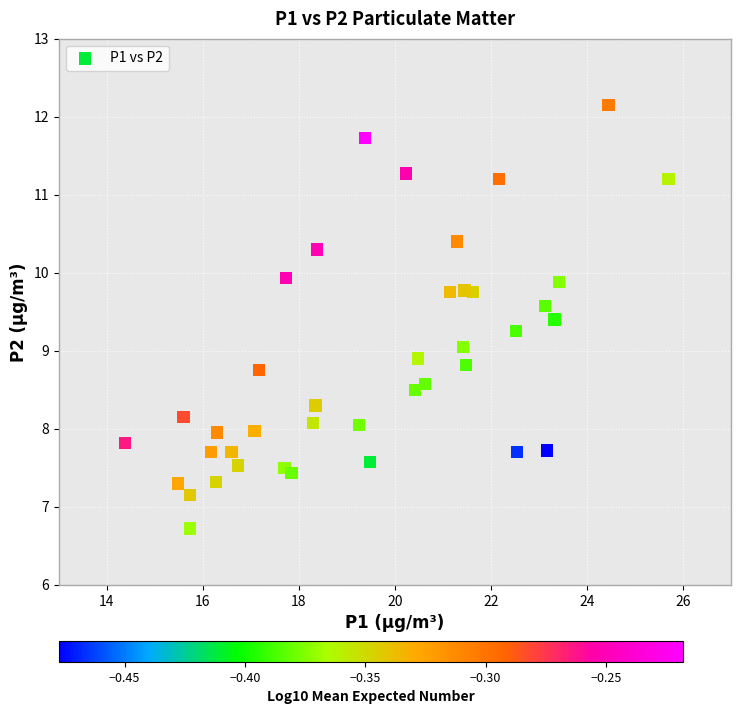

What is the range of Y values (max minus min)?

5.4